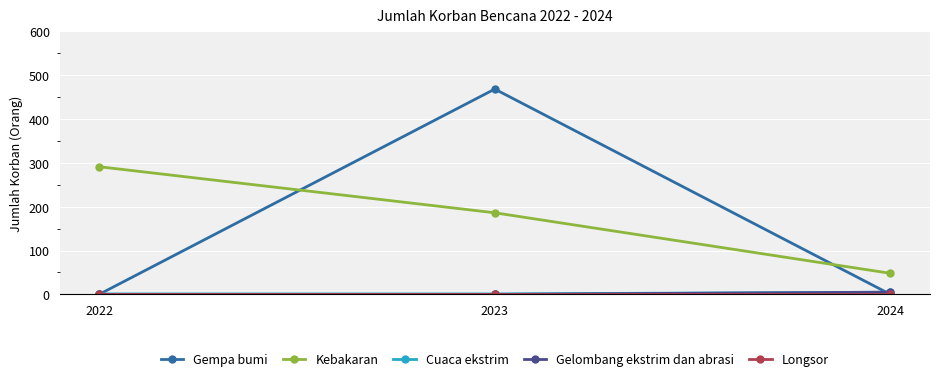

The Kebakaran series shows 48 at 2024. True or false?

True